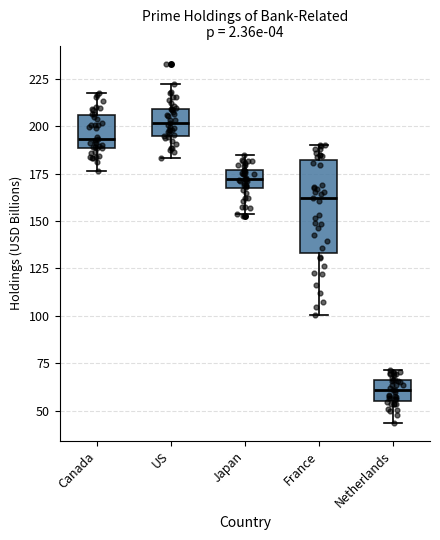

Which box's median line is the lowest?

Netherlands